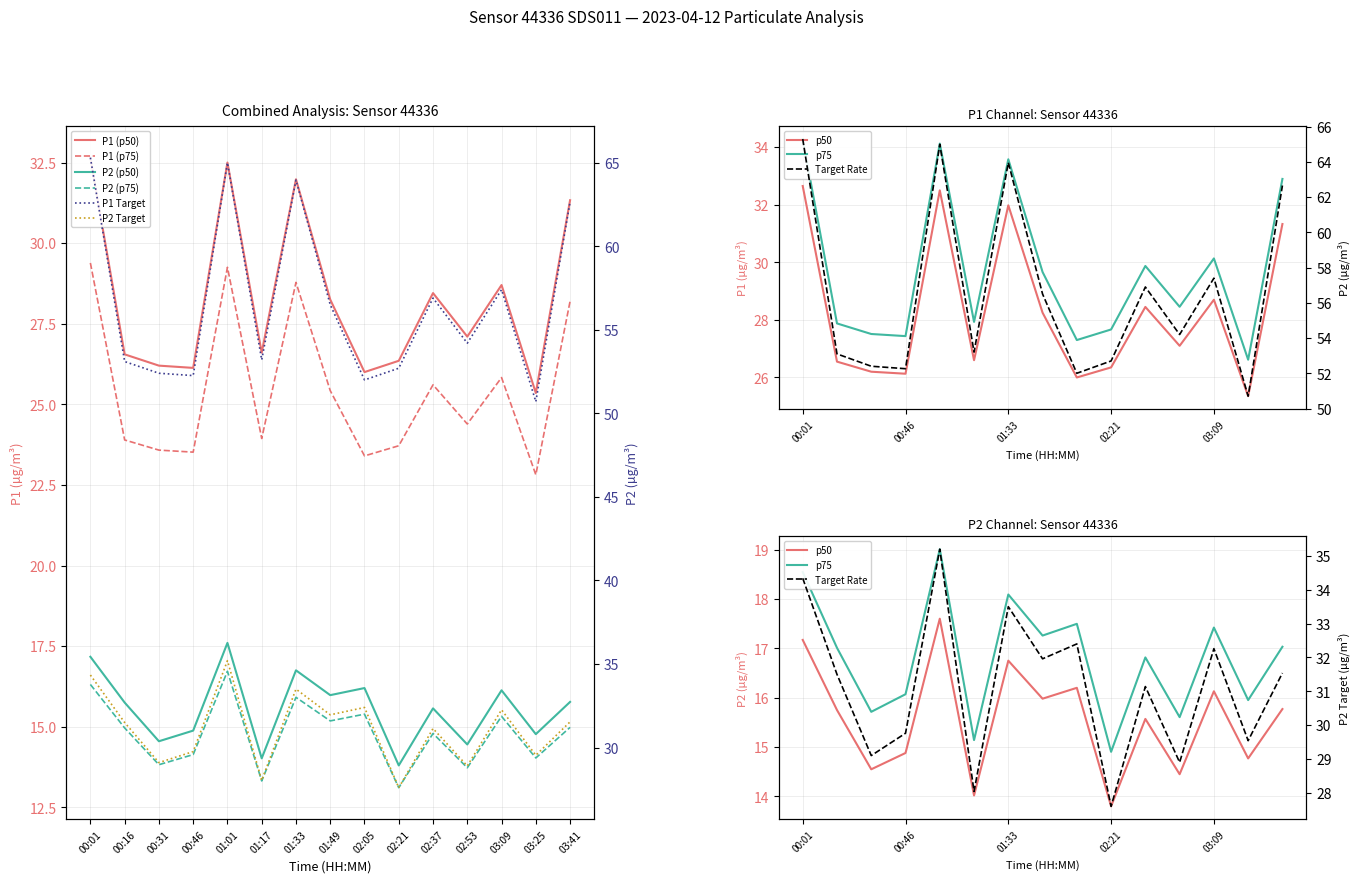

Reading left to right, what are all the values shown in this chart?

P1: 00:01=32.6	00:16=26.6	00:31=26.2	00:46=26.1	01:01=32.5	01:17=26.6	01:33=32.0	01:49=28.2	02:05=26.0	02:21=26.4	02:37=28.4	02:53=27.1	03:09=28.7	03:25=25.4	03:41=31.3
P2: 00:01=17.2	00:16=15.8	00:31=14.6	00:46=14.9	01:01=17.6	01:17=14.0	01:33=16.8	01:49=16.0	02:05=16.2	02:21=13.8	02:37=15.6	02:53=14.4	03:09=16.1	03:25=14.8	03:41=15.8